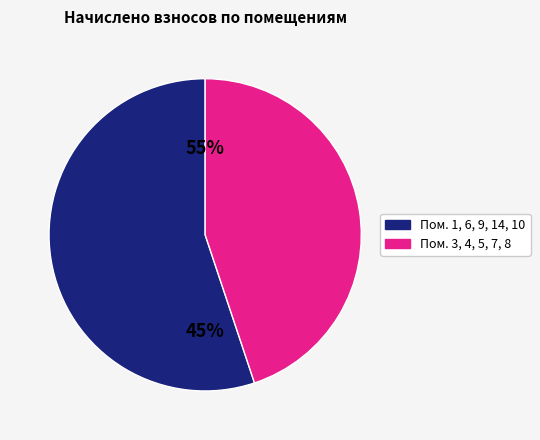

Does 4 account for over 50% of the chart?

No